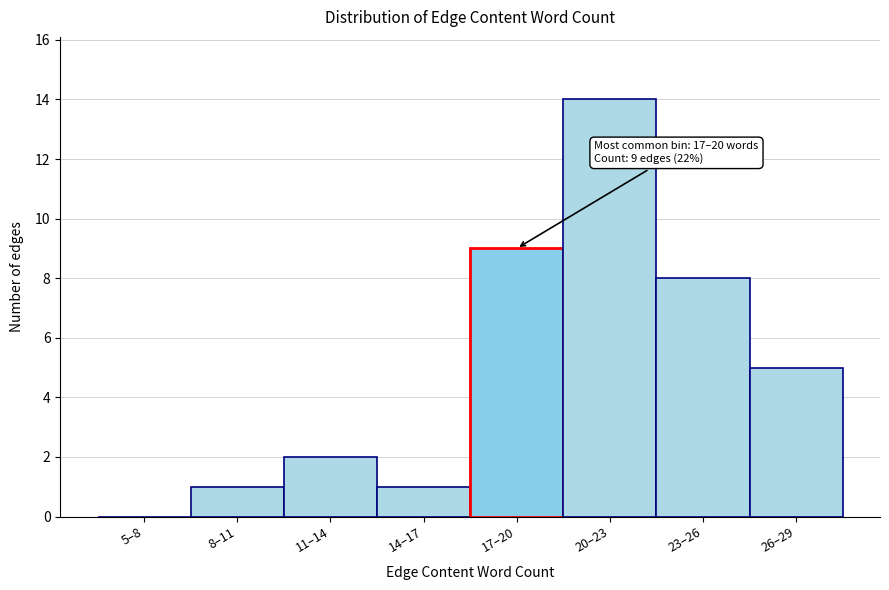

Reading left to right, what are all the values shown in this chart?

5–8=0	8–11=1	11–14=2	14–17=1	17–20=9	20–23=14	23–26=8	26–29=5